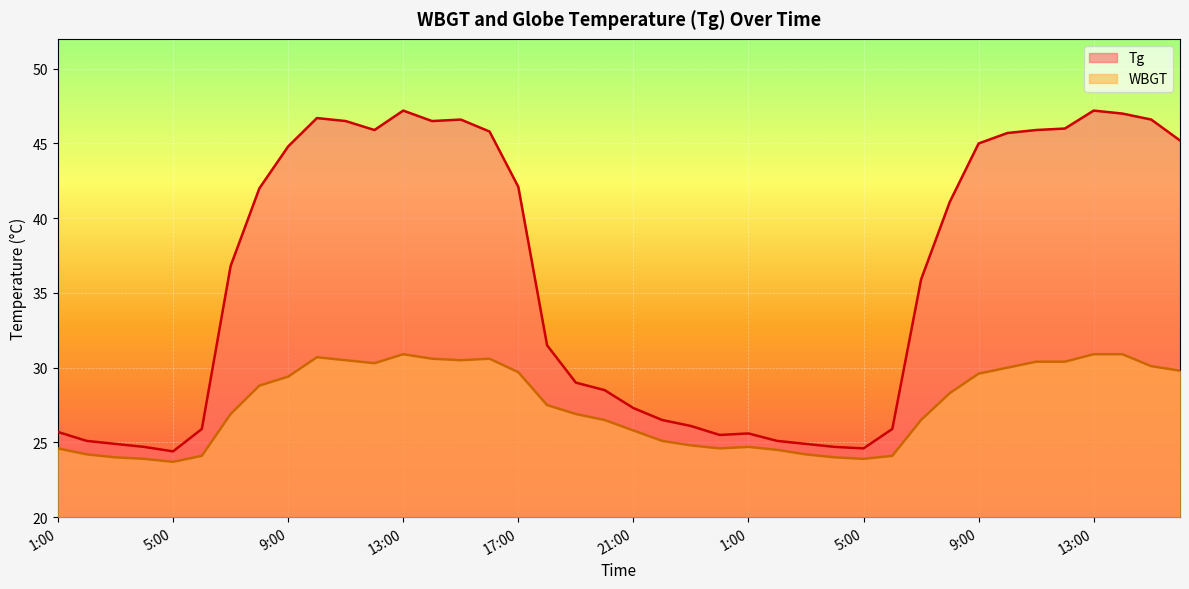

What is the approximate value of WBGT at 3:00?

24.2